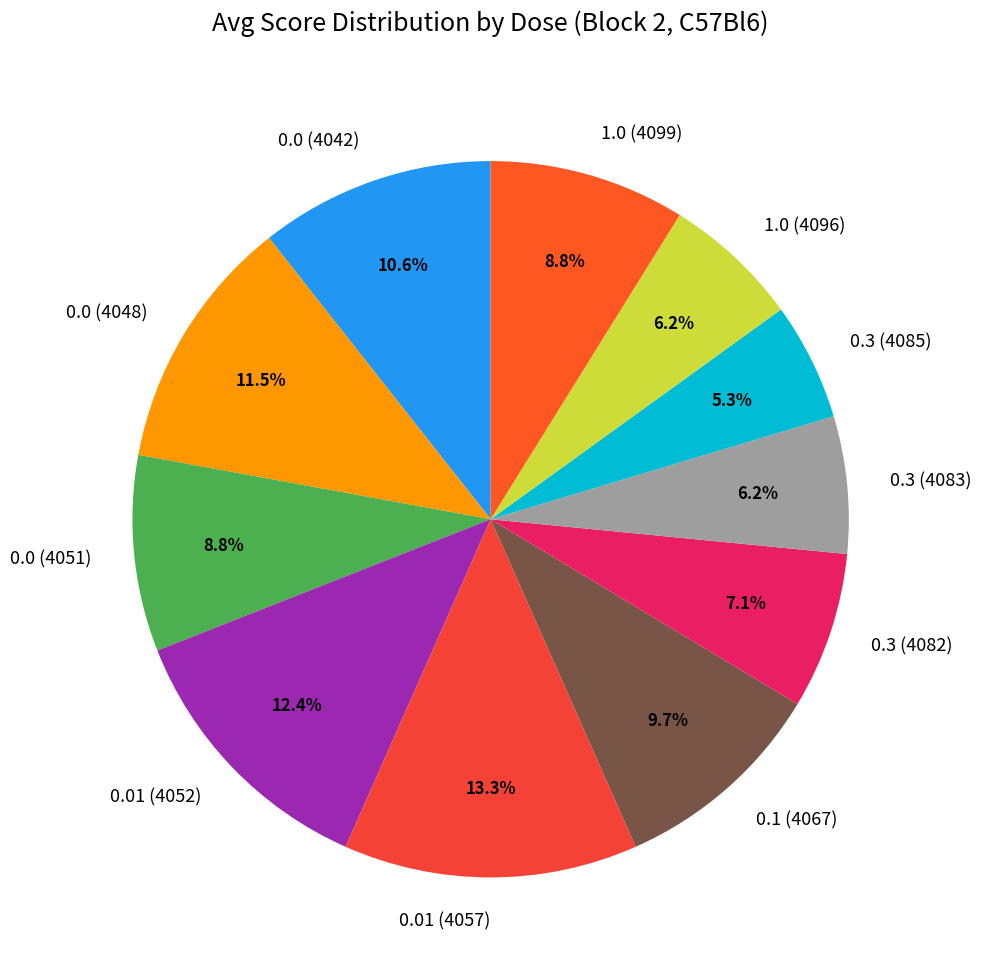

True or false: 1.0 (4096) accounts for 16% of the total.

False